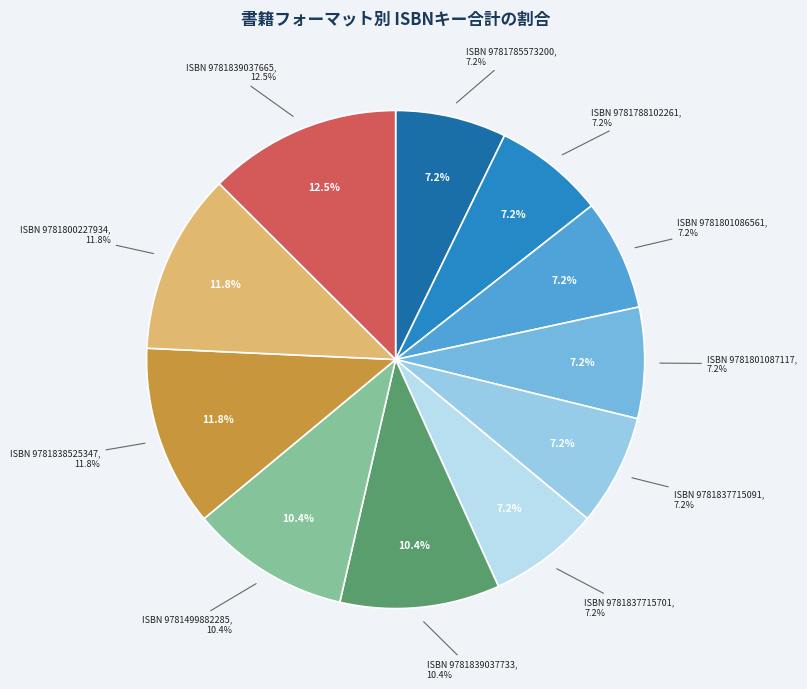

Does Night Before Christmas (9781800227934) represent more than half of the total?

No